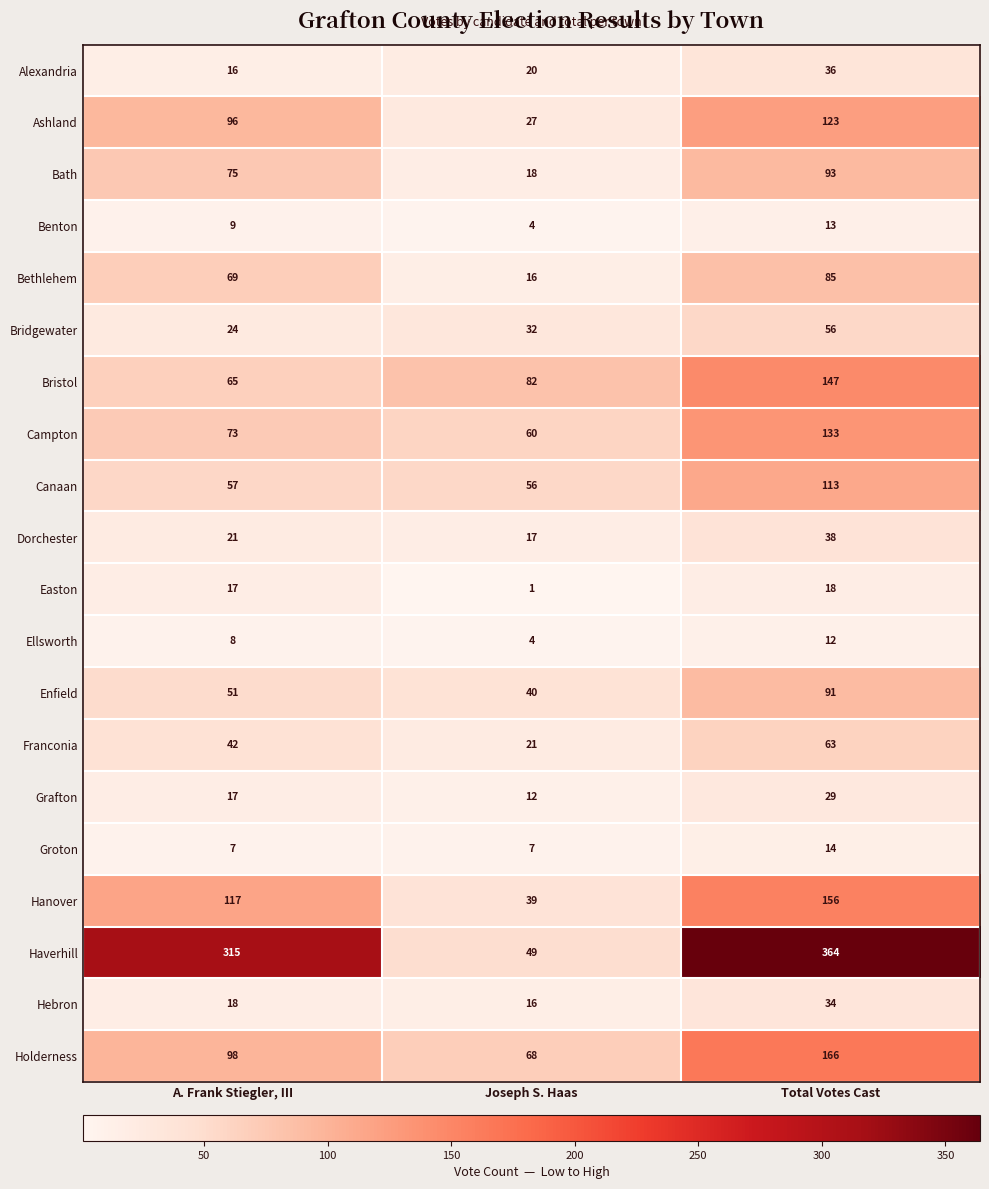

Which category has the lowest value across all series?

Joseph S. Haas